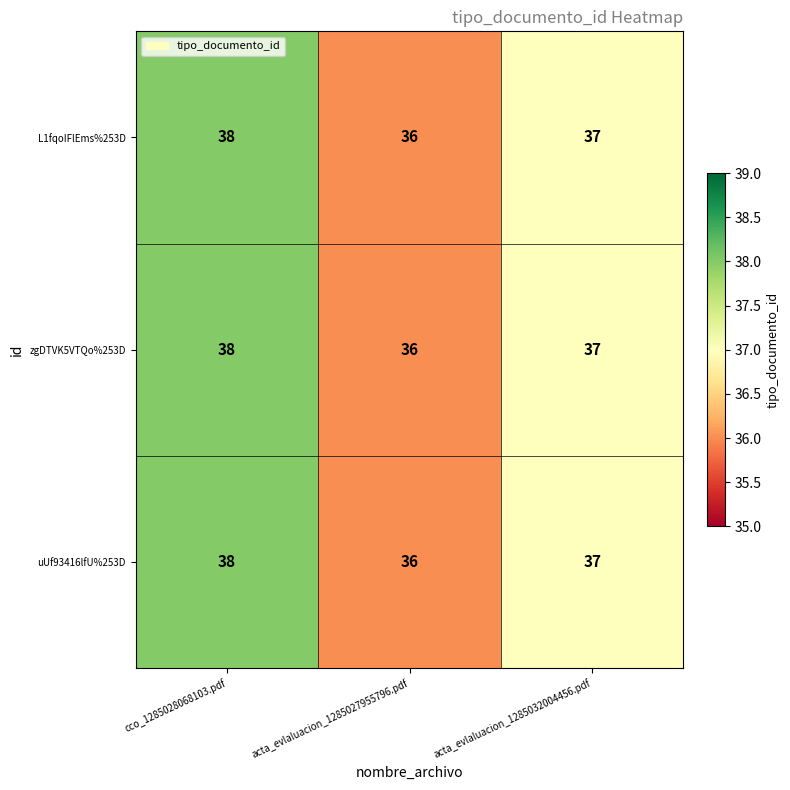

The zgDTVK5VTQo%253D series shows 52 at acta_evlaluacion_1285032004456.pdf. True or false?

False